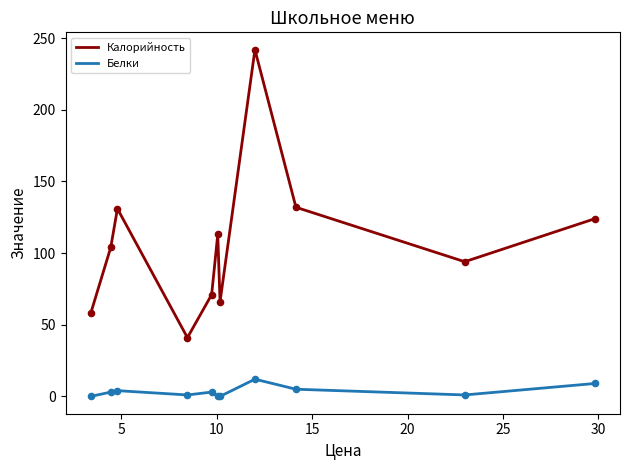

True or false: Калорийность and Белки intersect in this chart.

False